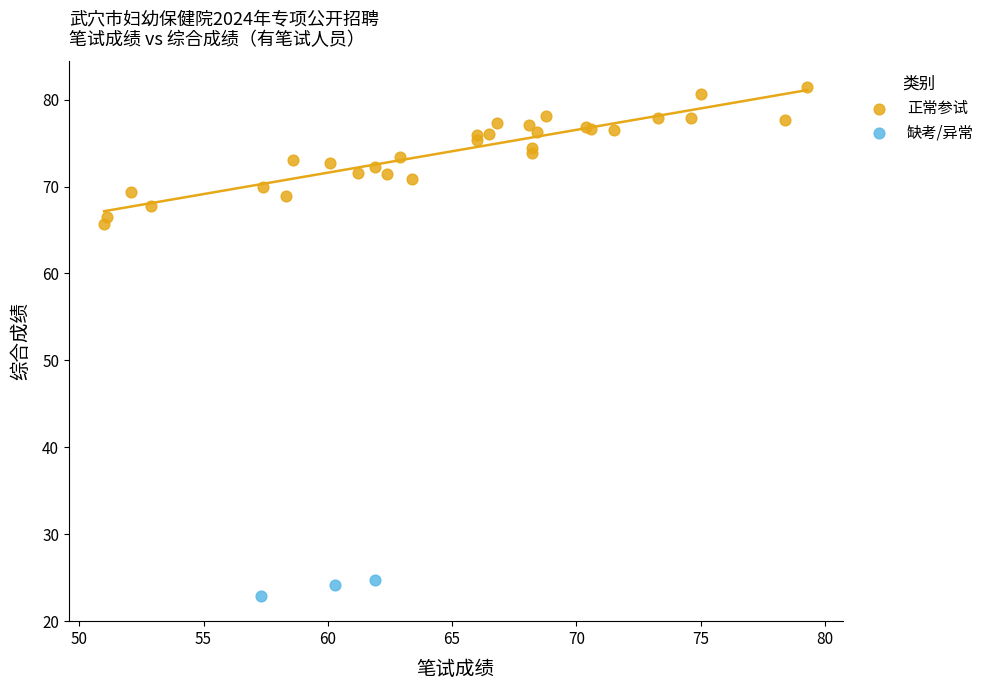

Which series contains the lowest Y value?

缺考/异常